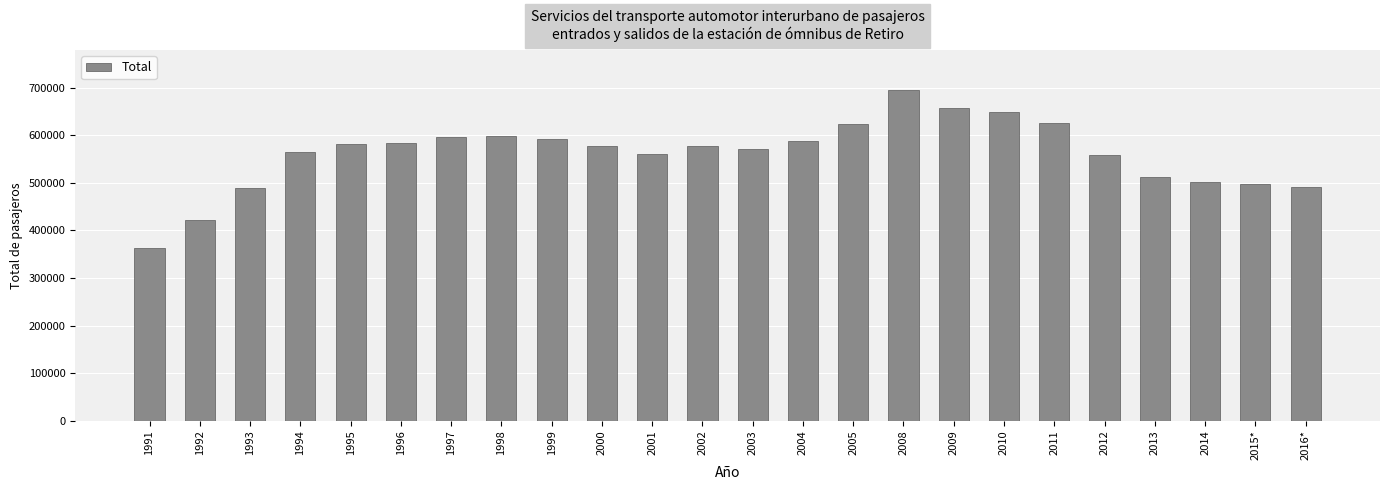

Does the chart contain any negative values?

No